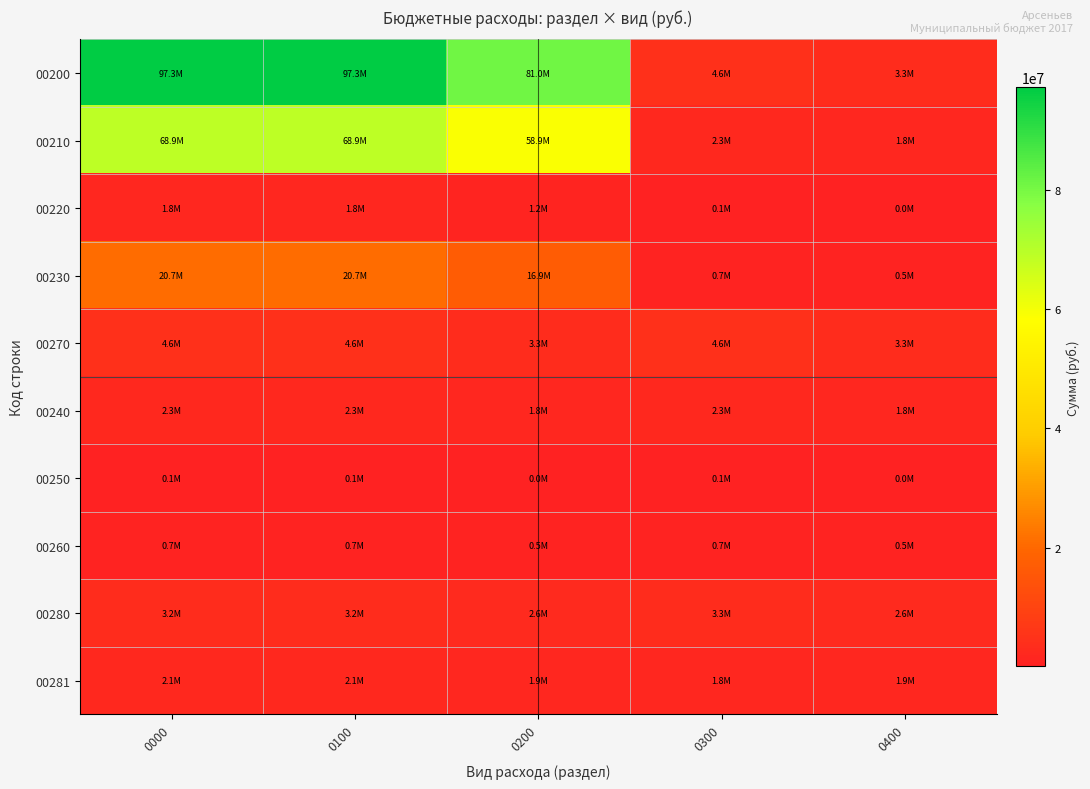

Between 0000 and 0400, which is larger?

0000